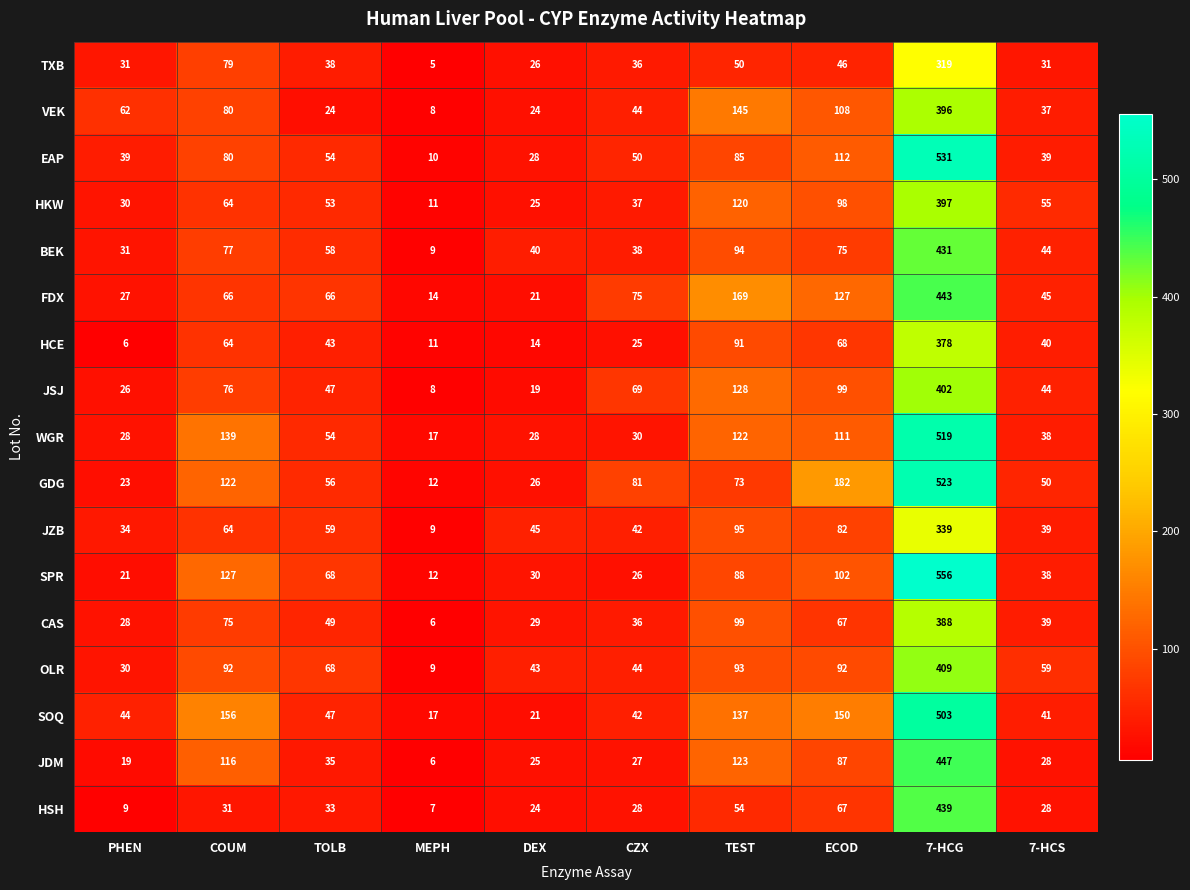

What is the sum of the SPR values at COUM and DEX?

157